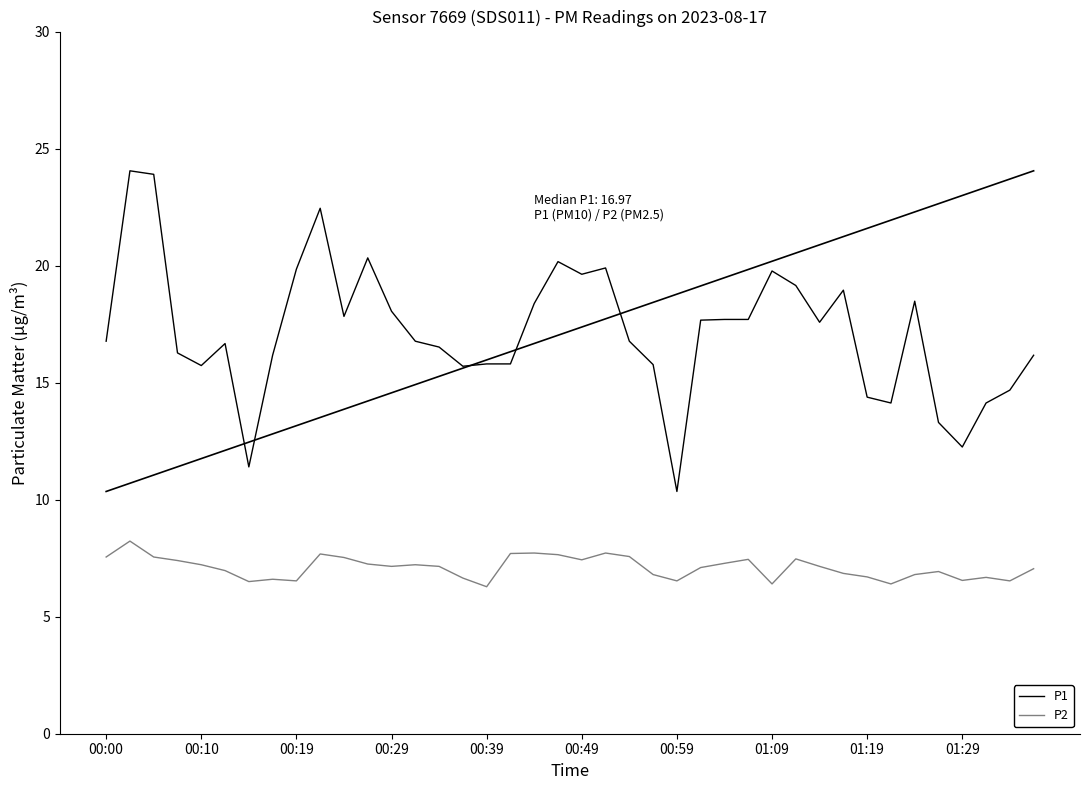

Rank the series by their average value, from highest to lowest.

P1, P2